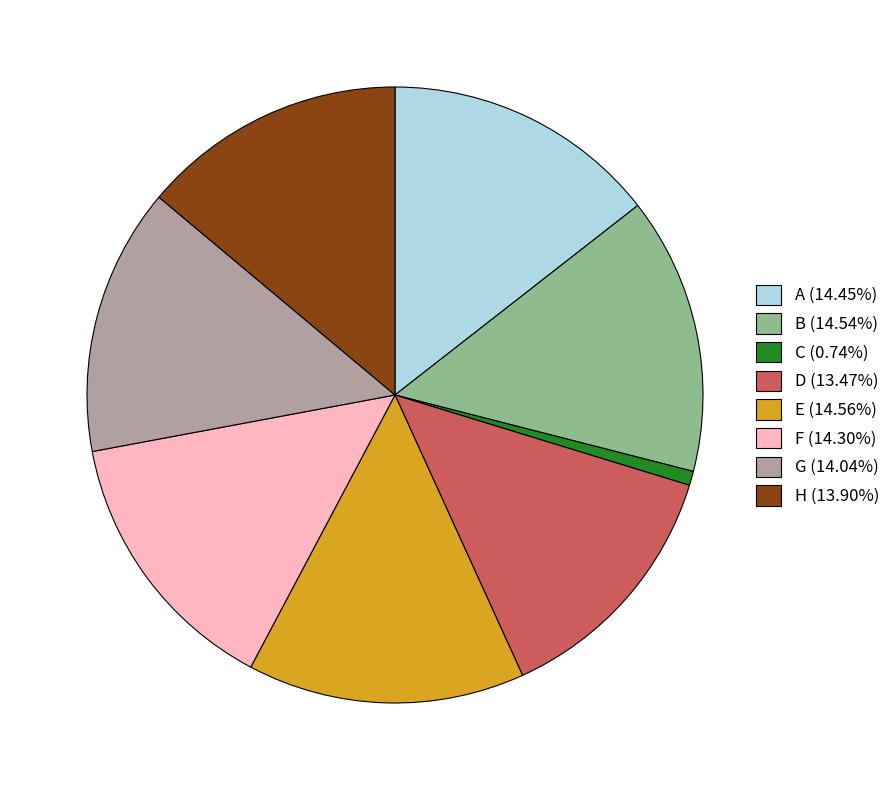

Is there a majority slice in this chart?

No